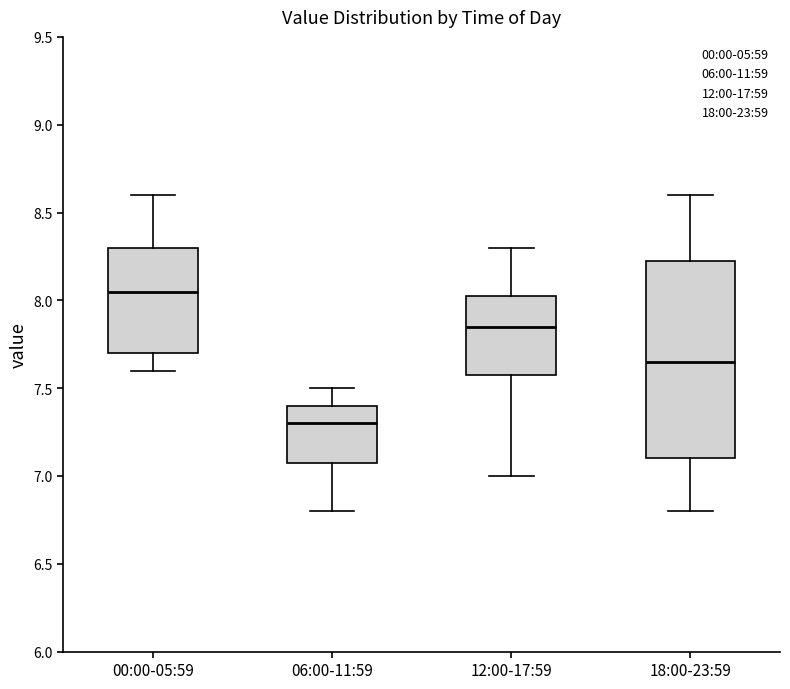

Reading left to right, transcribe this box plot: for each box, give where its median line is, the range the box spans, and where its two whiskers end, as read against the y-axis. The values are not printed on the chart, so give them approximately, as read against the axis.

00:00-05:59: median 8.05, box 7.70 to 8.30, whiskers 7.60 to 8.60
06:00-11:59: median 7.30, box 7.10 to 7.40, whiskers 6.80 to 7.50
12:00-17:59: median 7.85, box 7.60 to 8.05, whiskers 7.00 to 8.30
18:00-23:59: median 7.65, box 7.10 to 8.25, whiskers 6.80 to 8.60